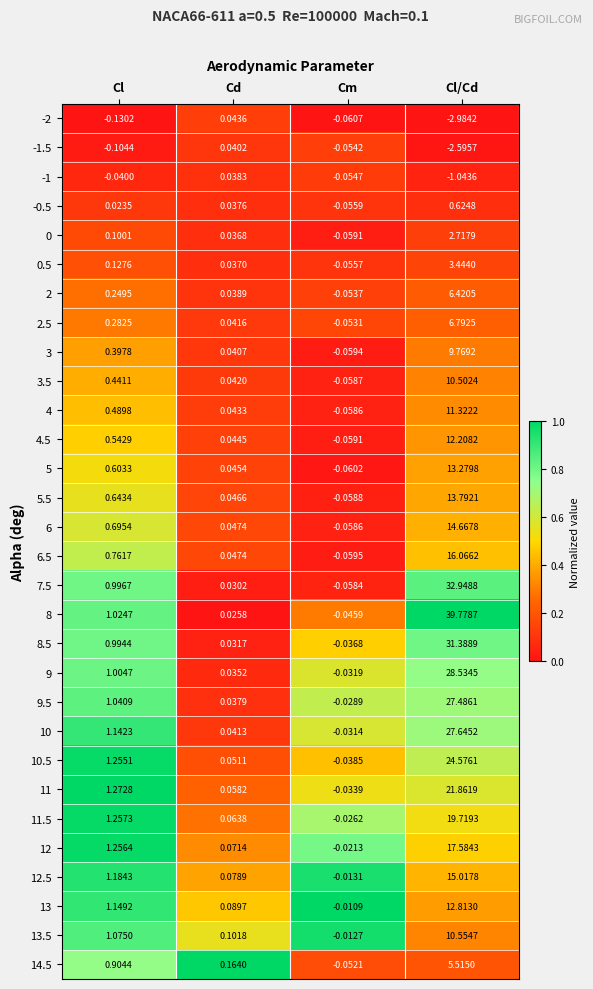

At which category does the chart reach its peak across all series?

Cl/Cd